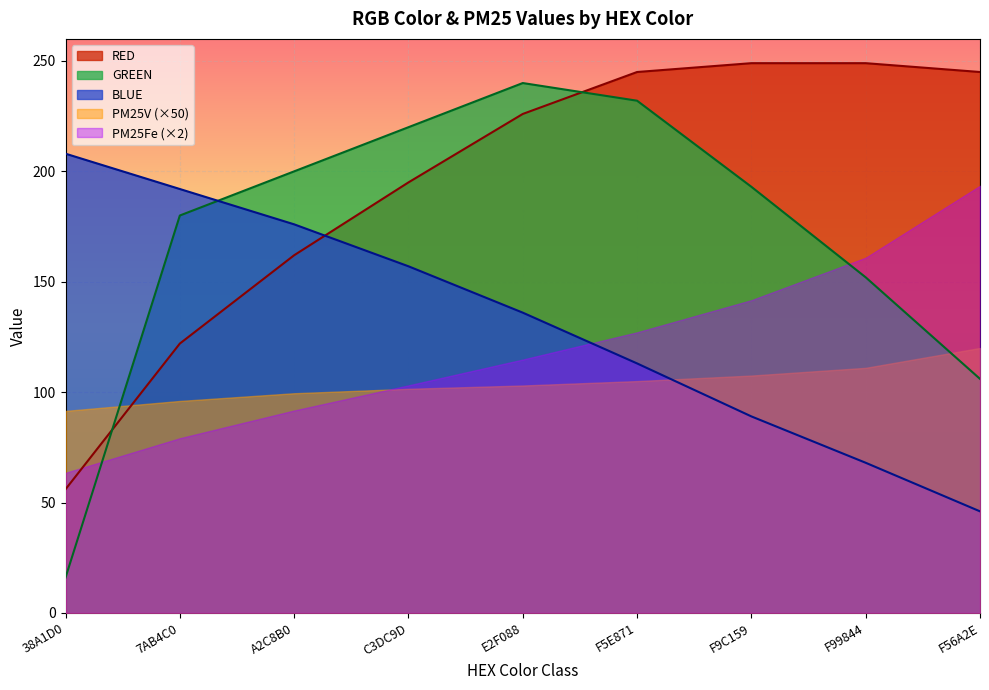

Which series ends up on top after the final intersection of RED and BLUE?

RED